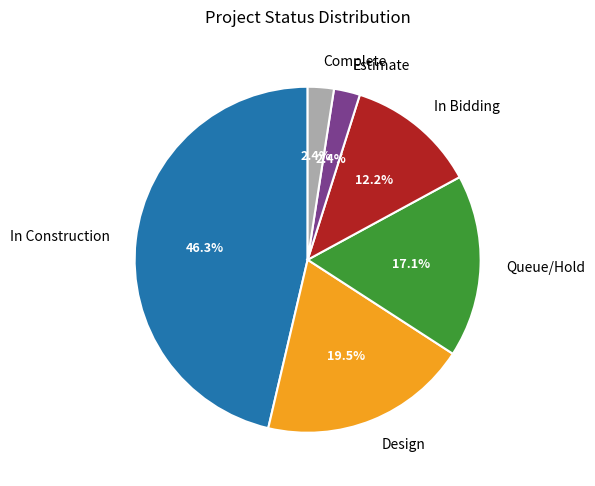

Which has a higher value, Complete or In Construction?

In Construction